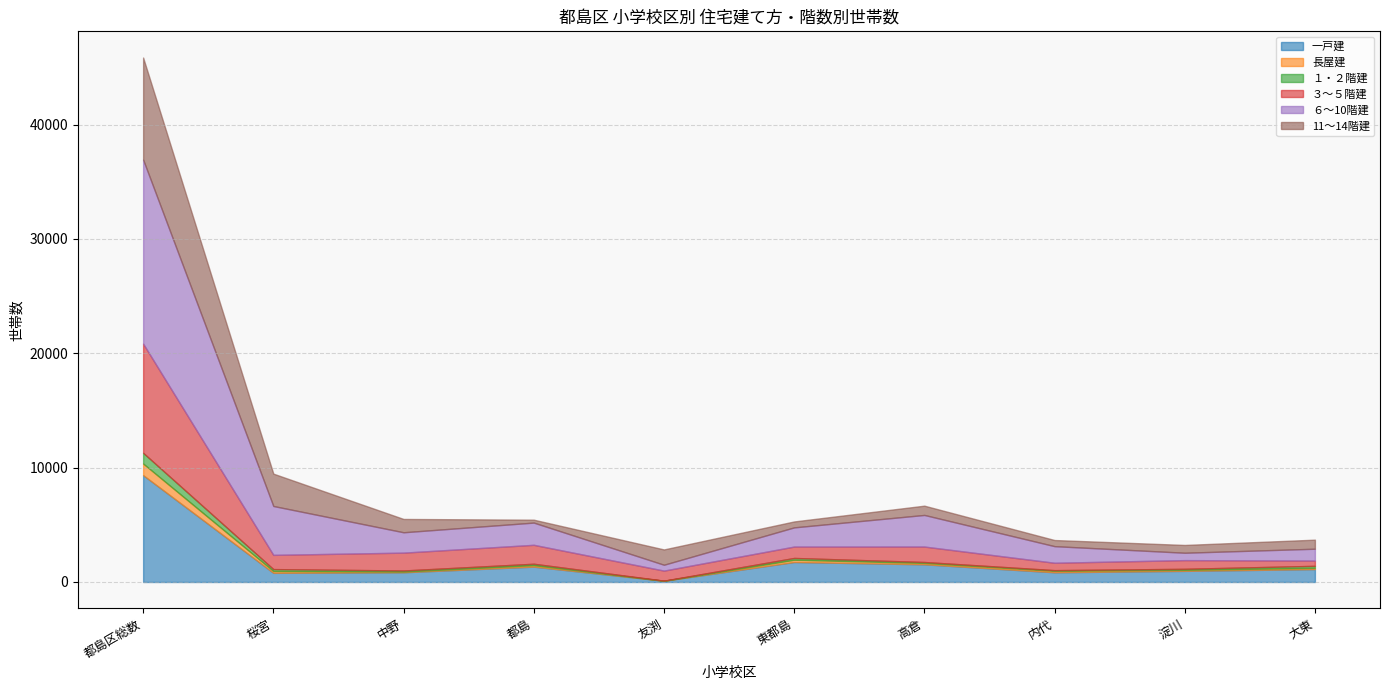

What are all the series names shown in the legend?

一戸建, 長屋建, １・２階建, ３～５階建, ６～10階建, 11～14階建